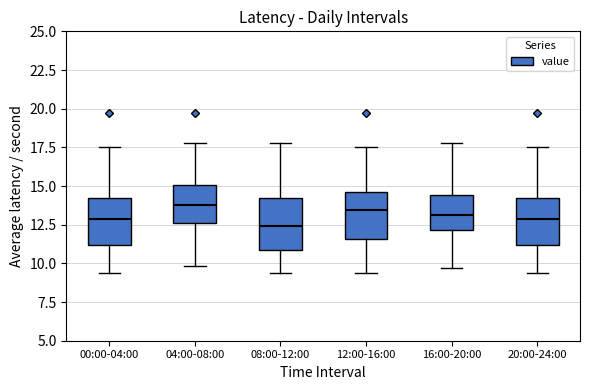

Reading left to right, read every box against the y-axis: the position of its median line, the range the box covers, and the ends of its whiskers. The values are not printed on the chart, so give them approximately, as read against the axis.

00:00-04:00: median 13.0, box 11.0 to 14.5, whiskers 9.5 to 17.5
04:00-08:00: median 14.0, box 12.5 to 15.0, whiskers 10.0 to 18.0
08:00-12:00: median 12.5, box 11.0 to 14.5, whiskers 9.5 to 18.0
12:00-16:00: median 13.5, box 11.5 to 14.5, whiskers 9.5 to 17.5
16:00-20:00: median 13.0, box 12.0 to 14.5, whiskers 9.5 to 18.0
20:00-24:00: median 13.0, box 11.0 to 14.5, whiskers 9.5 to 17.5